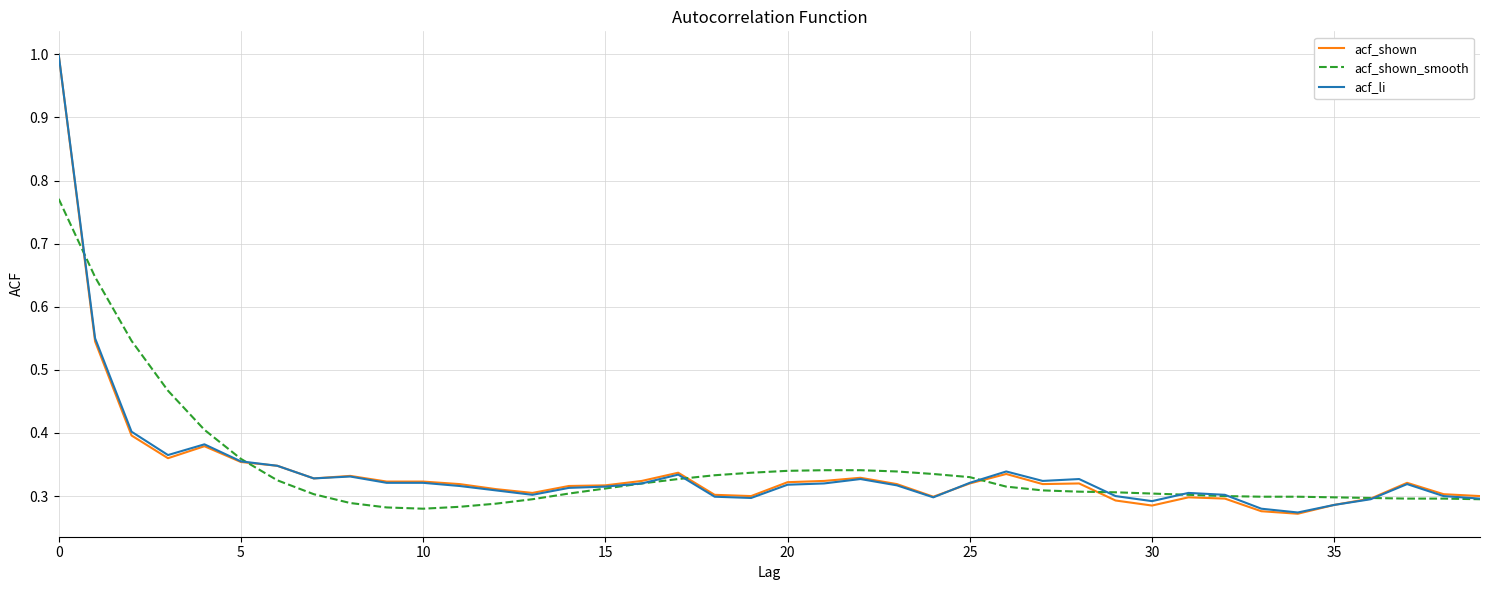

Which series has the widest spread of values?

acf_shown